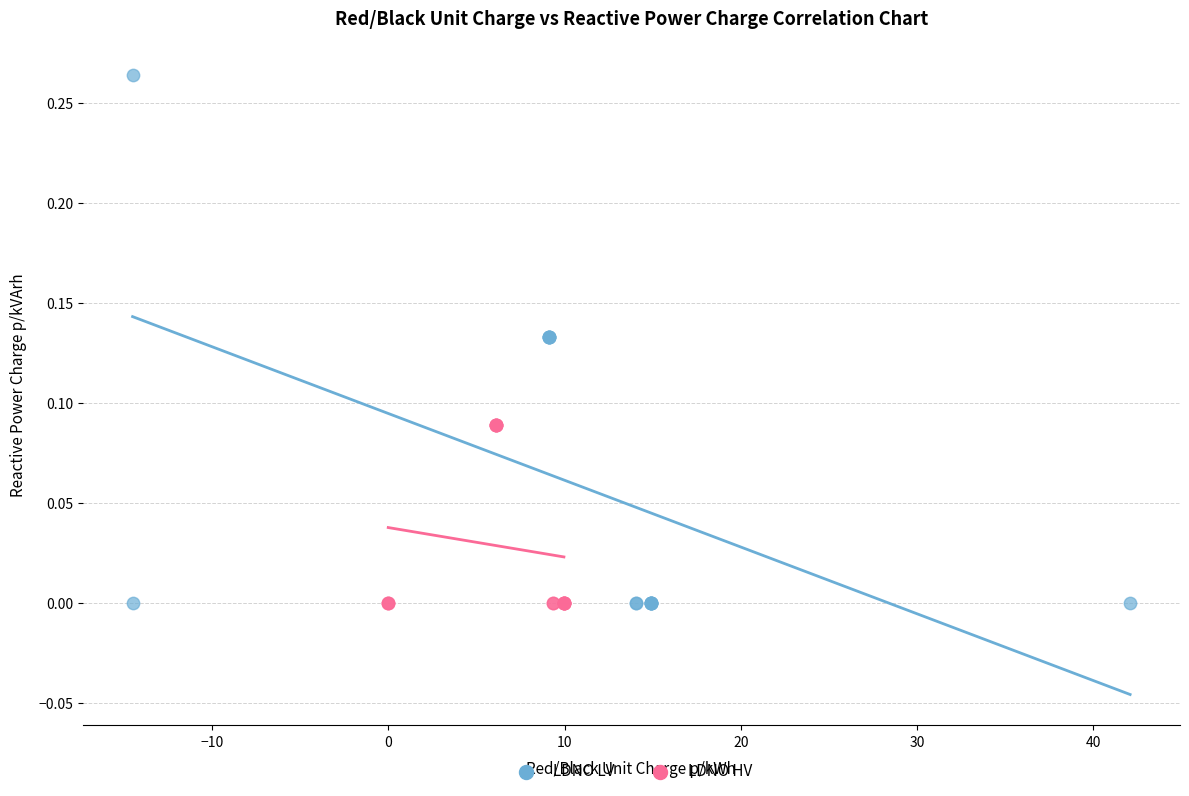

Which series reaches the maximum Y coordinate?

LDNO LV